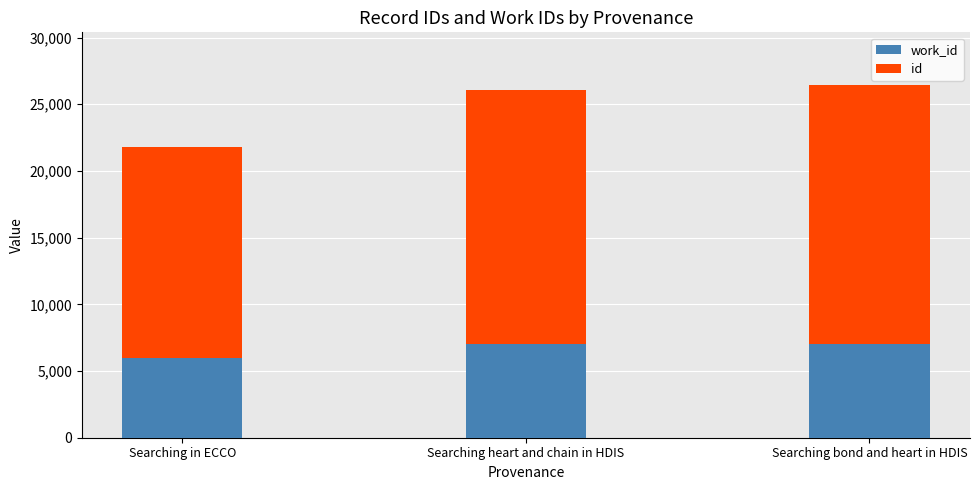

What is the total value across all series at Searching in ECCO?

21762